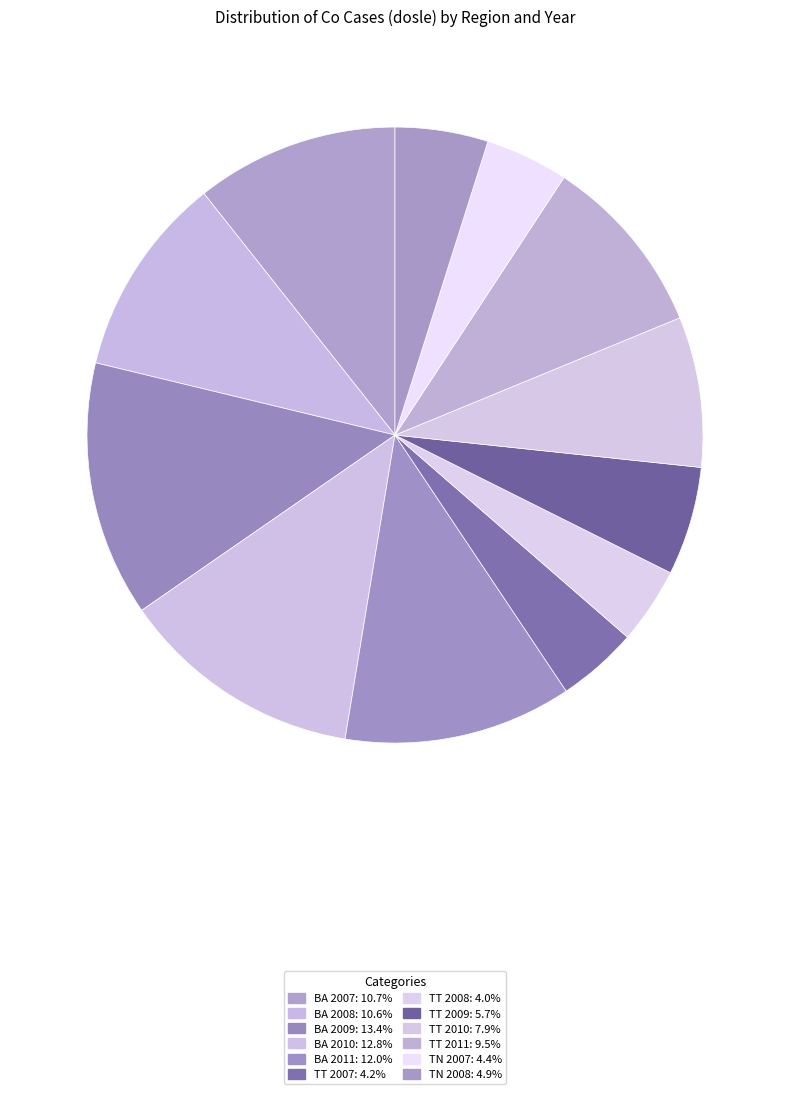

Count the number of slices in the pie.

12